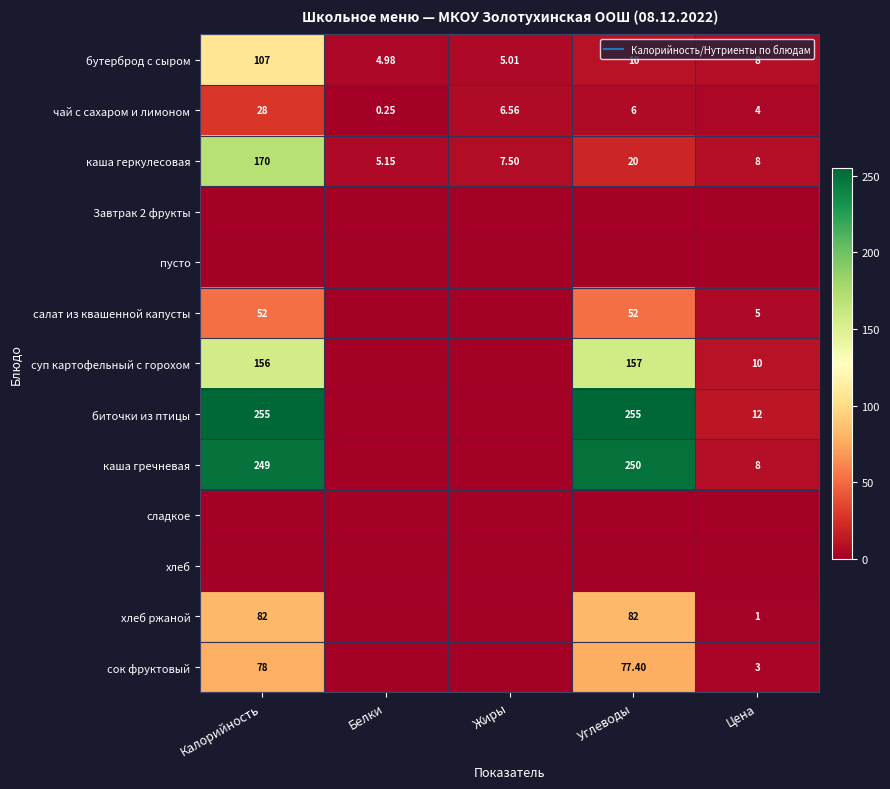

How many categories are shown in the chart?

5